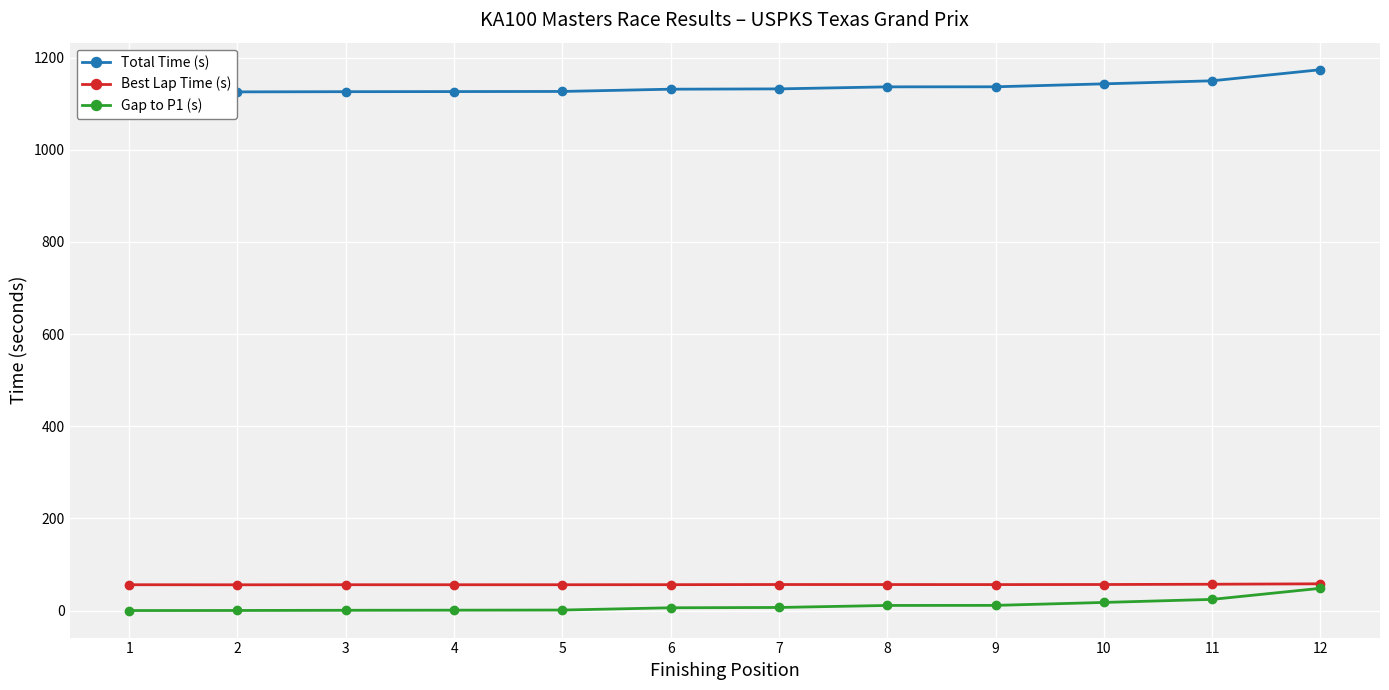

What is the value of the Gap to P1 (s) point at the 7th from the left?

6.7